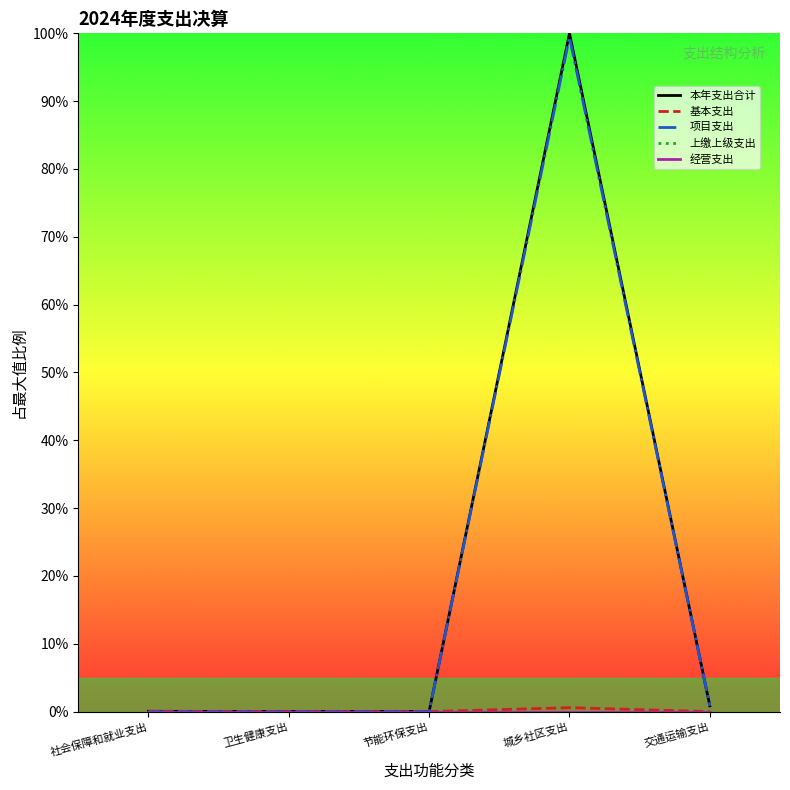

Is this an area chart (filled region under the line)?

No